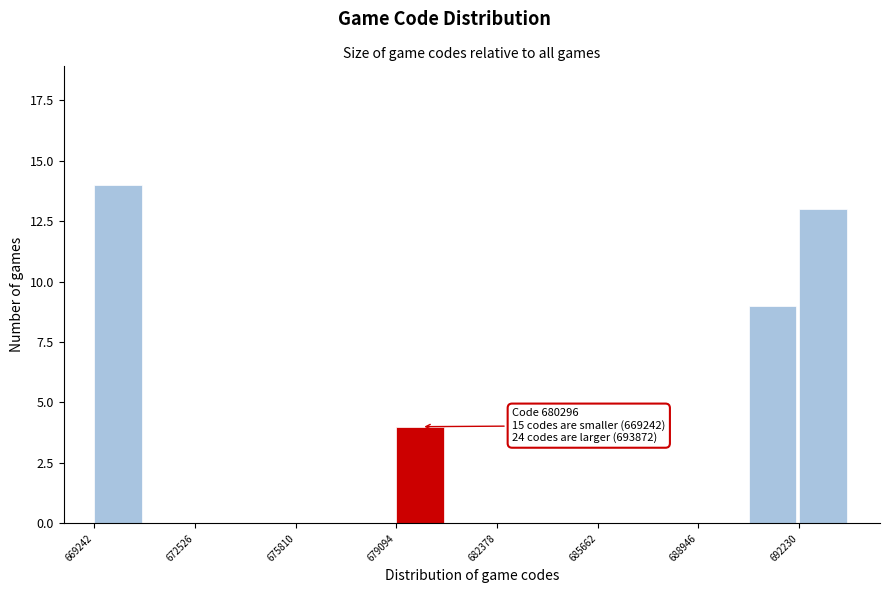

Read against the x-axis, roughly where is the centre of the tallest bar?

670000